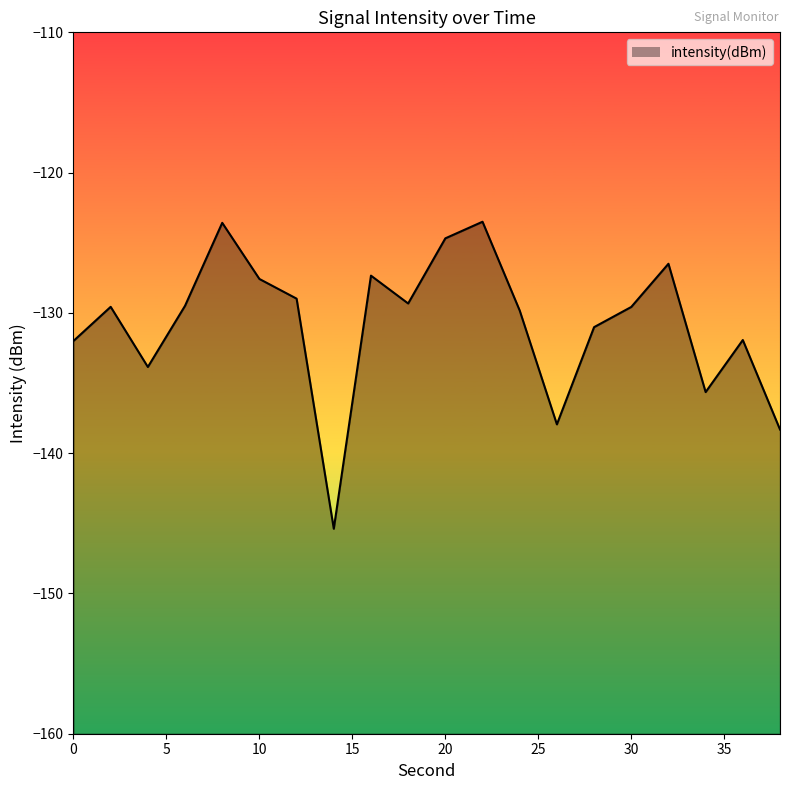

What is the minimum value shown in the chart?

-145.4